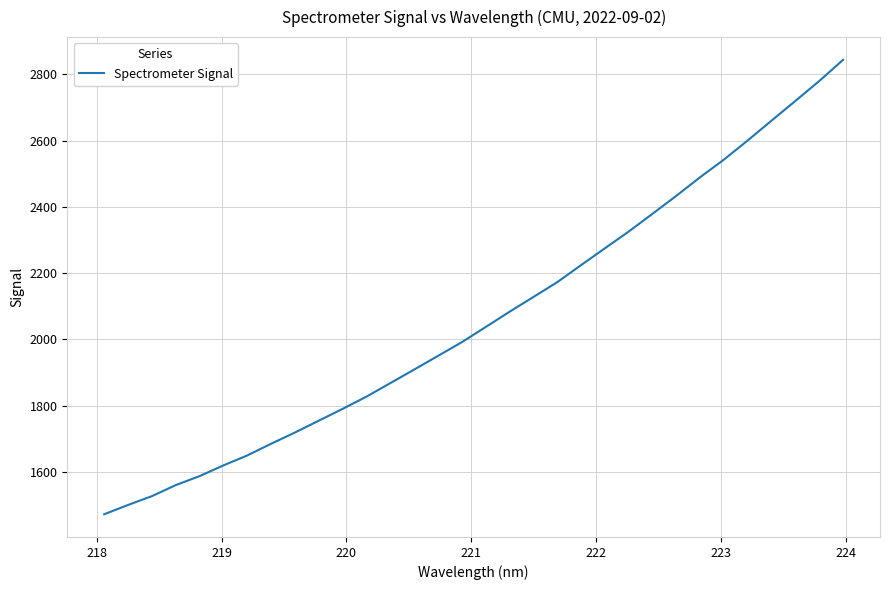

What is the difference between the maximum and minimum values?

1371.3